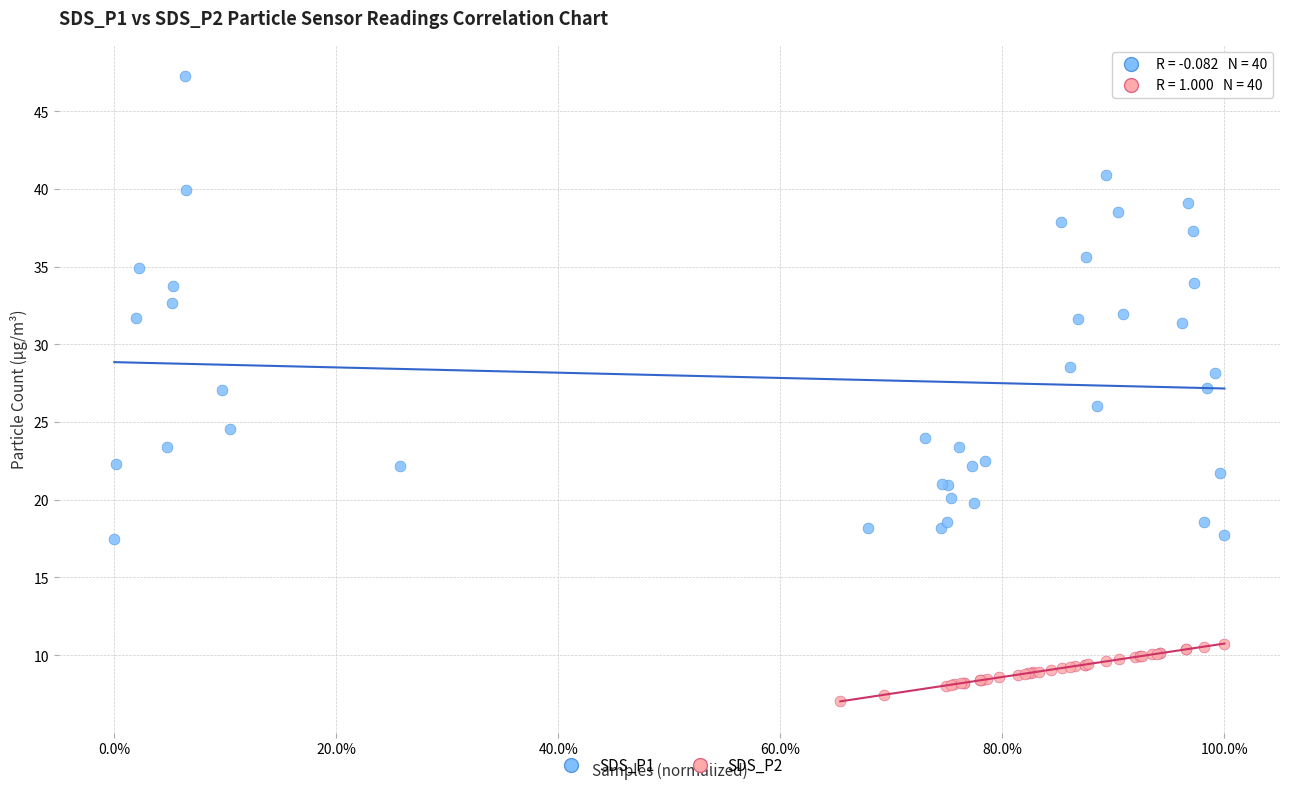

Which series contains the highest Y value?

SDS_P1